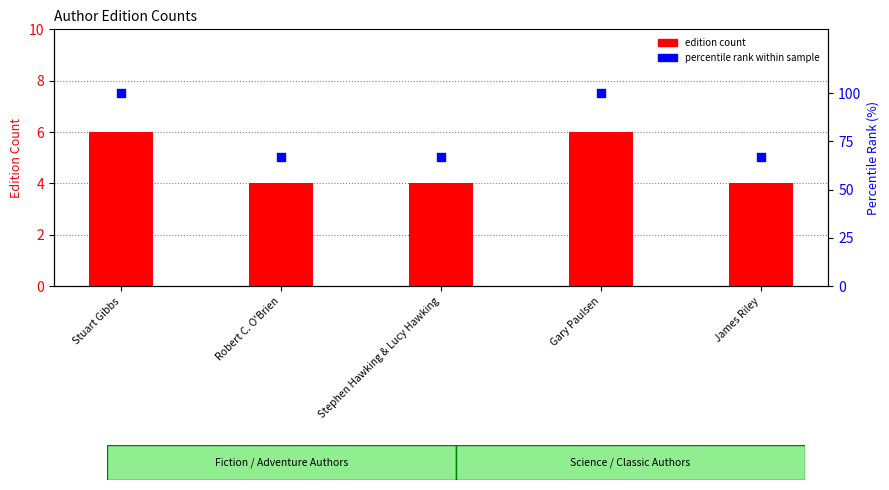

Is the value of percentile rank within sample at Stephen Hawking & Lucy Hawking greater than the value of edition count at Stephen Hawking & Lucy Hawking?

Yes